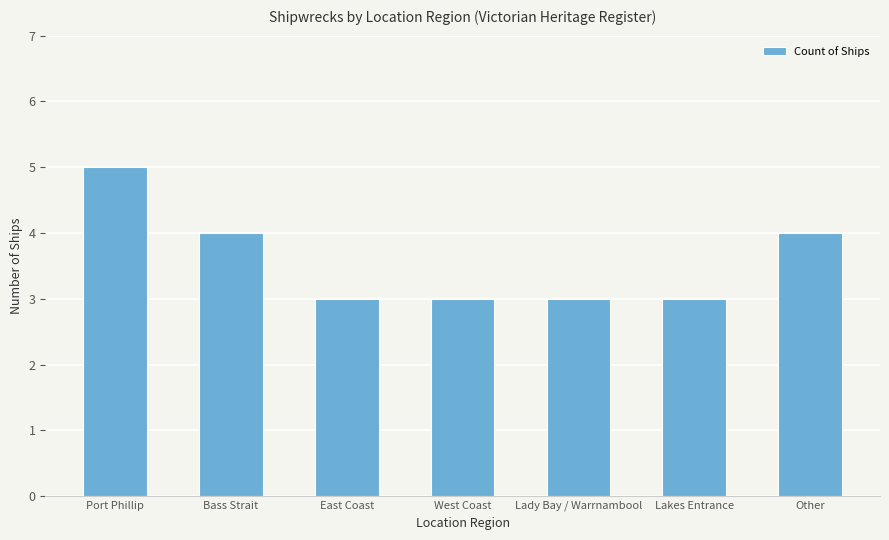

Are the bars horizontal?

No